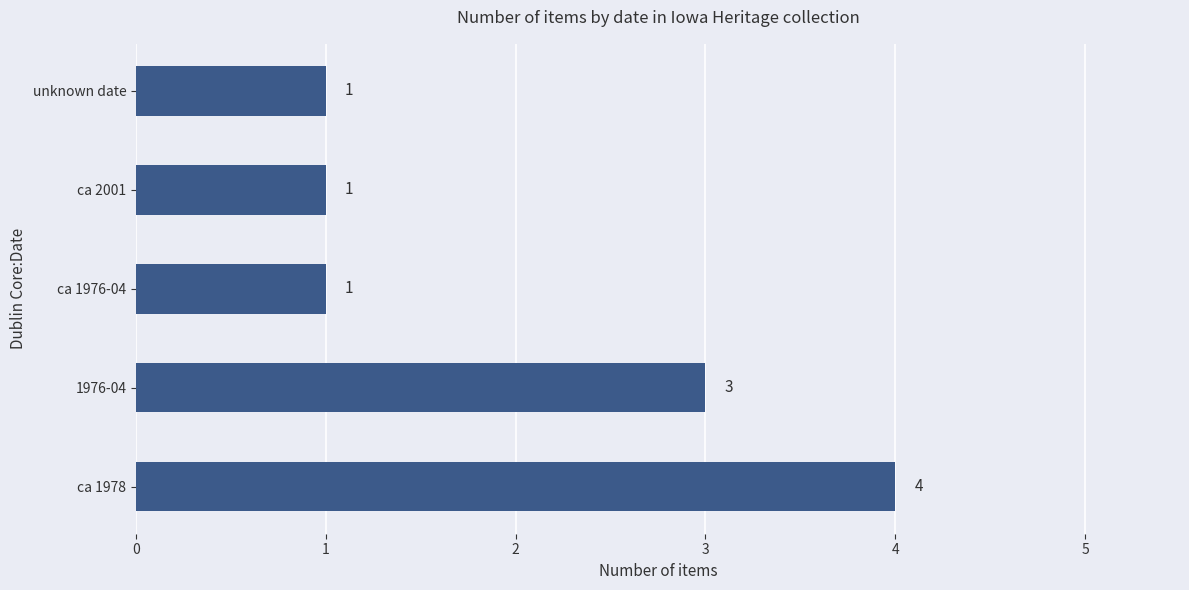

How many values are between 1 and 3?

4